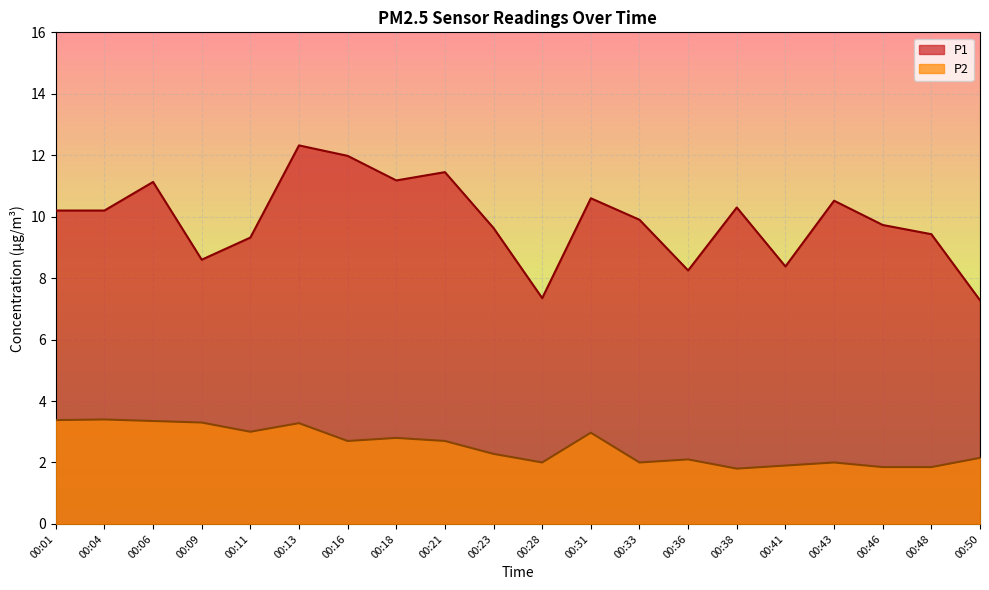

What are all the series names shown in the legend?

P1, P2